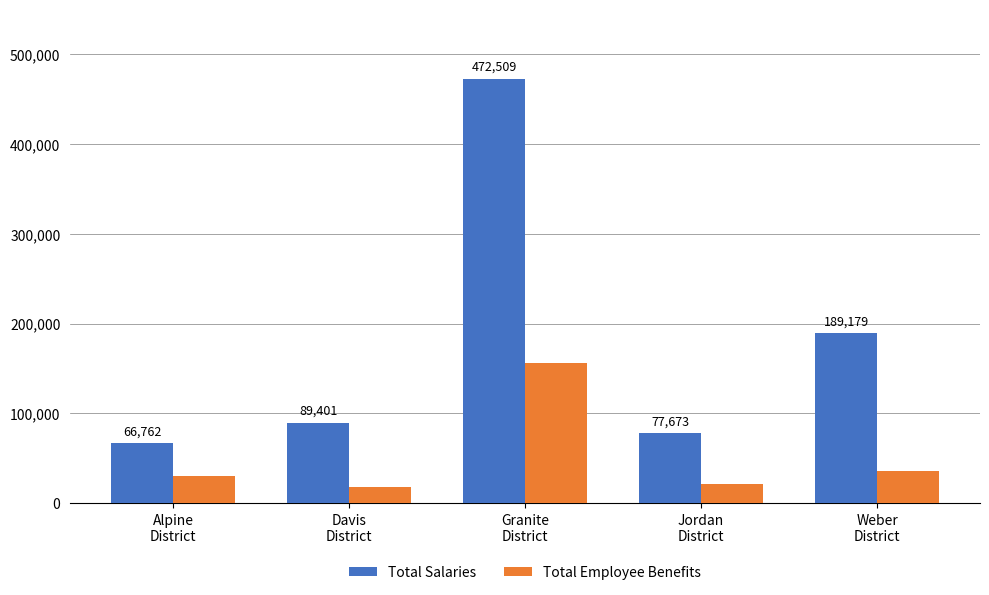

What is the difference between the maximum and second lowest values in the Total Salaries series?

394835.8